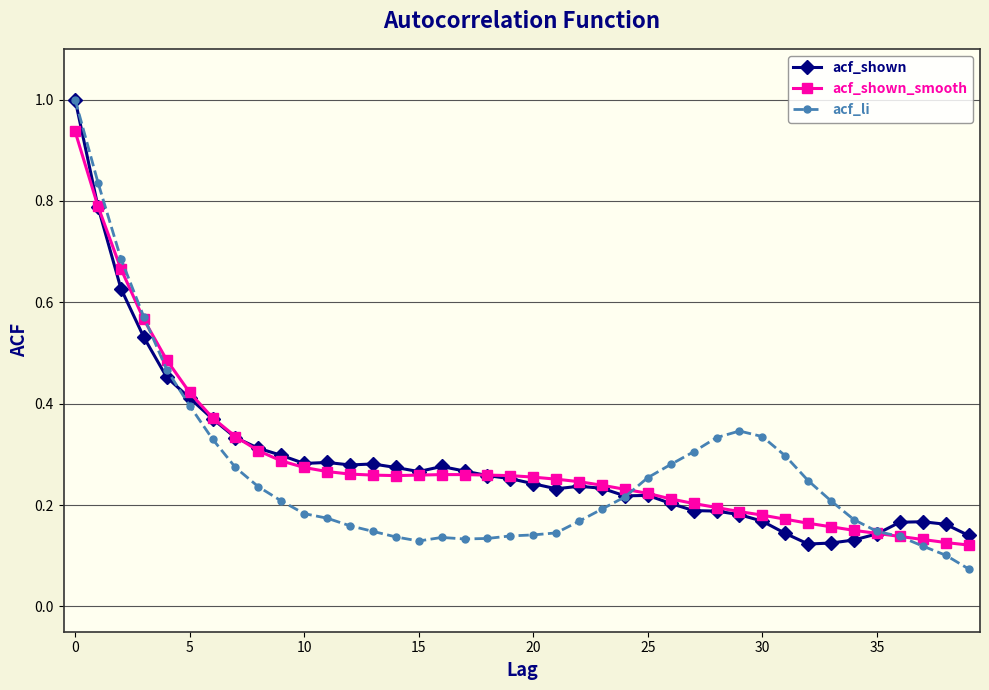

At how many categories does at least one series exceed 0?

40